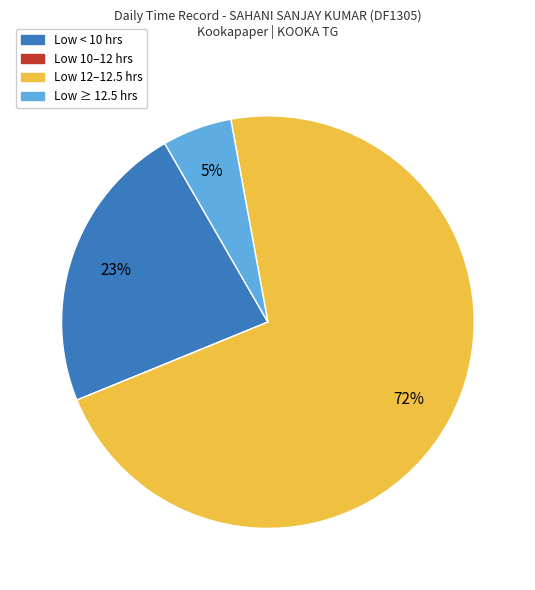

Between Low ≥ 12.5 hrs and Low < 10 hrs, which is larger?

Low < 10 hrs